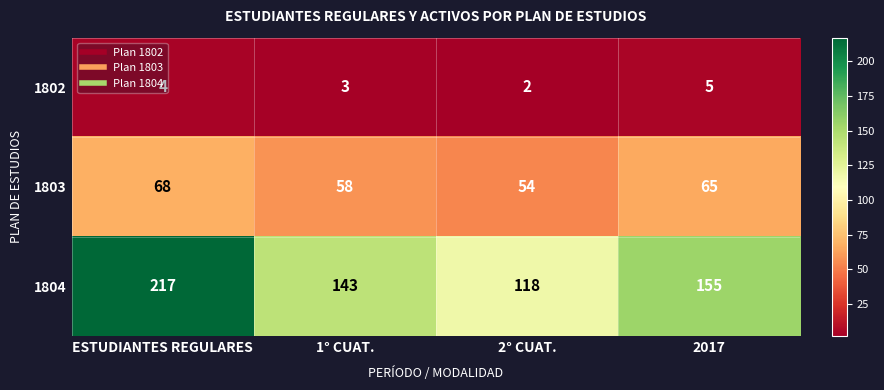

At which category is the sum across all series the highest?

ESTUDIANTES REGULARES